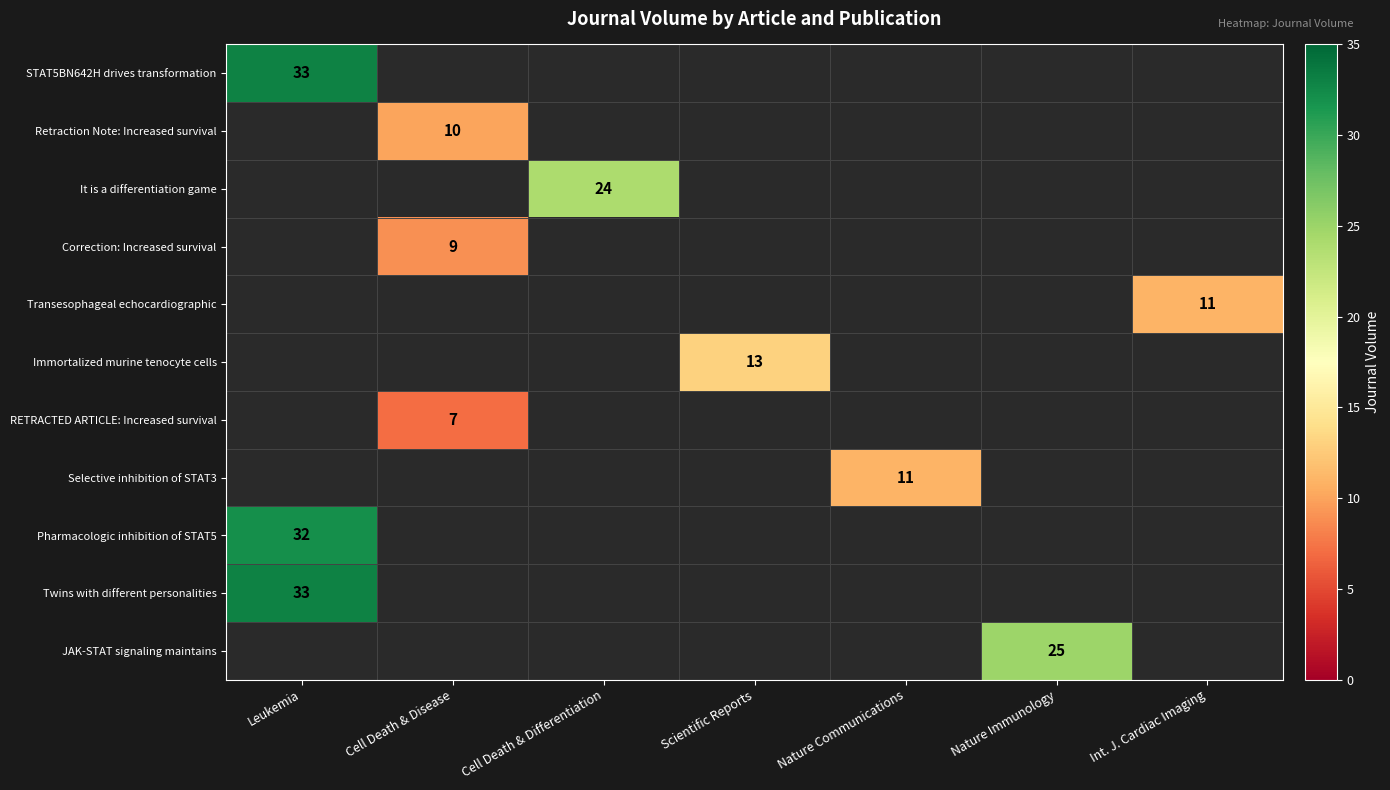

Which series has the widest spread of values?

STAT5BN642H drives transformation